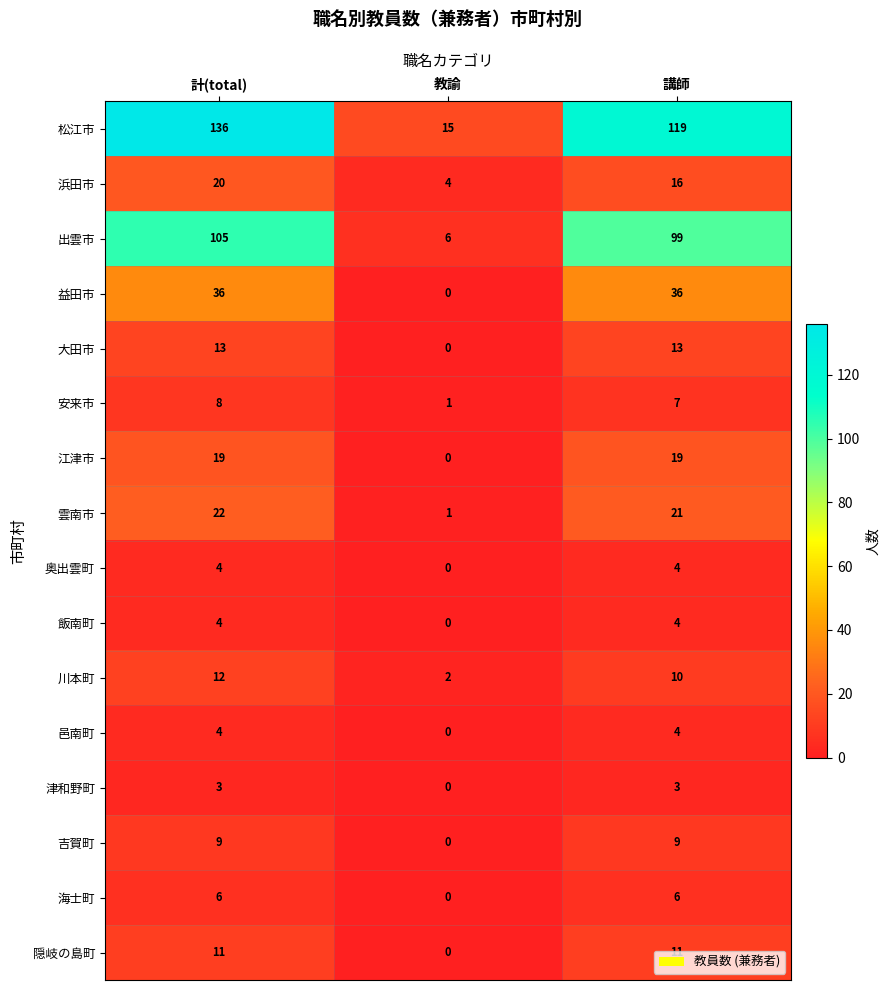

Rank the categories by 出雲市 value from lowest to highest.

教諭, 講師, 計(total)